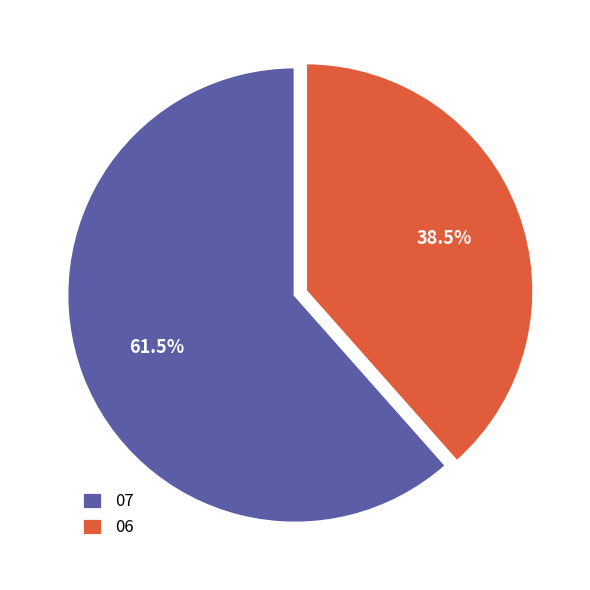

Count the number of slices in the pie.

2